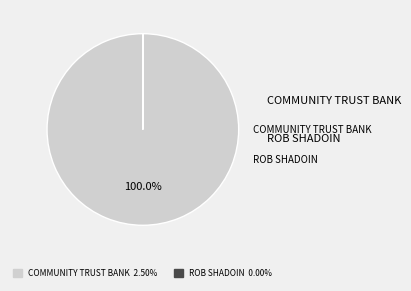

Rank the categories by value from lowest to highest.

ROB SHADOIN, COMMUNITY TRUST BANK